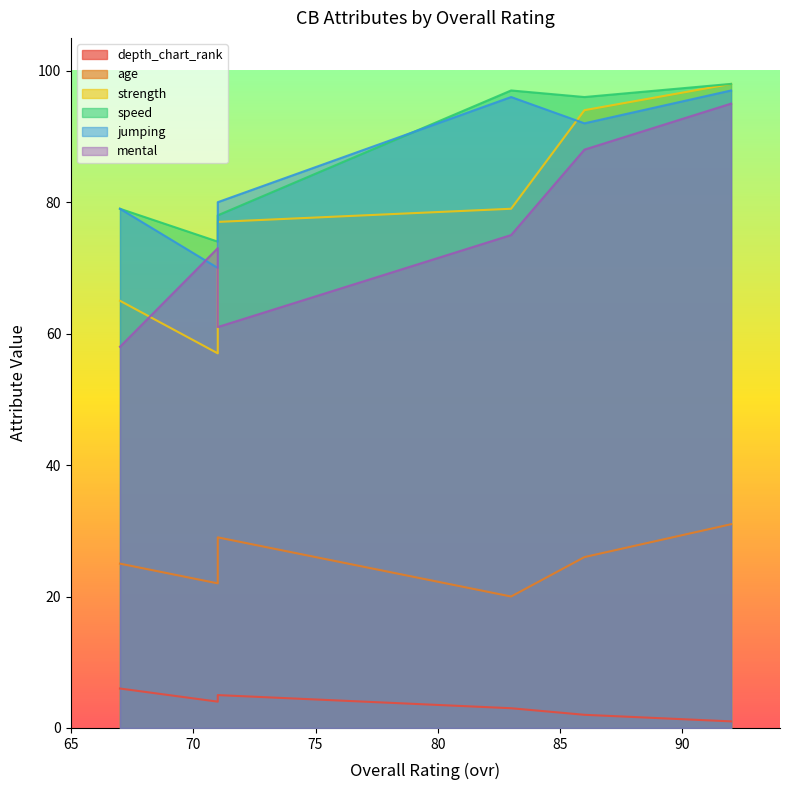

What is the difference between the maximum and second lowest values in the speed series?

20